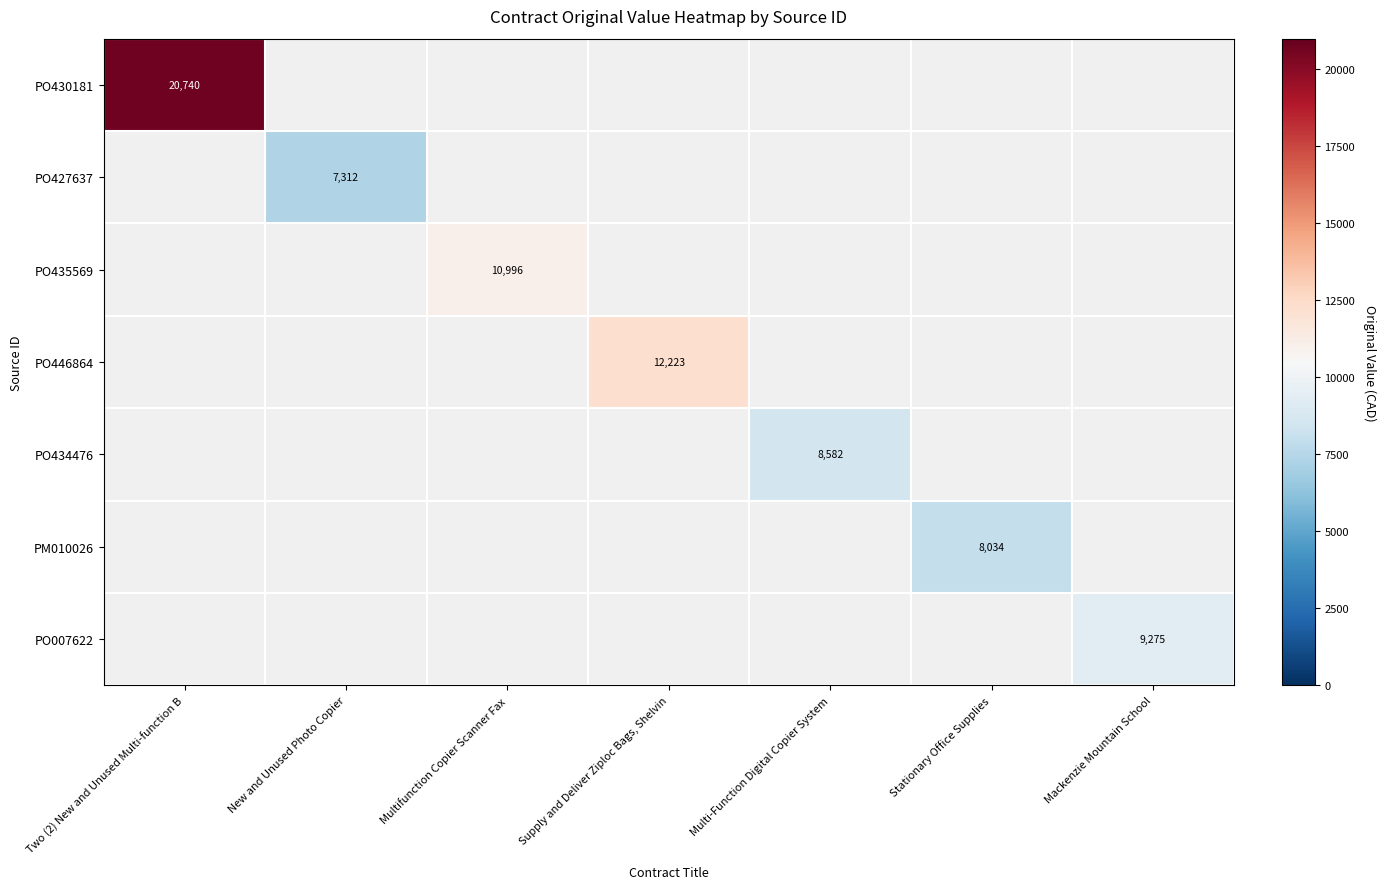

At Multi-Function Digital Copier System, list the series in order from smallest to largest.

PO430181, PO427637, PO435569, PO446864, PO434476, PM010026, PO007622